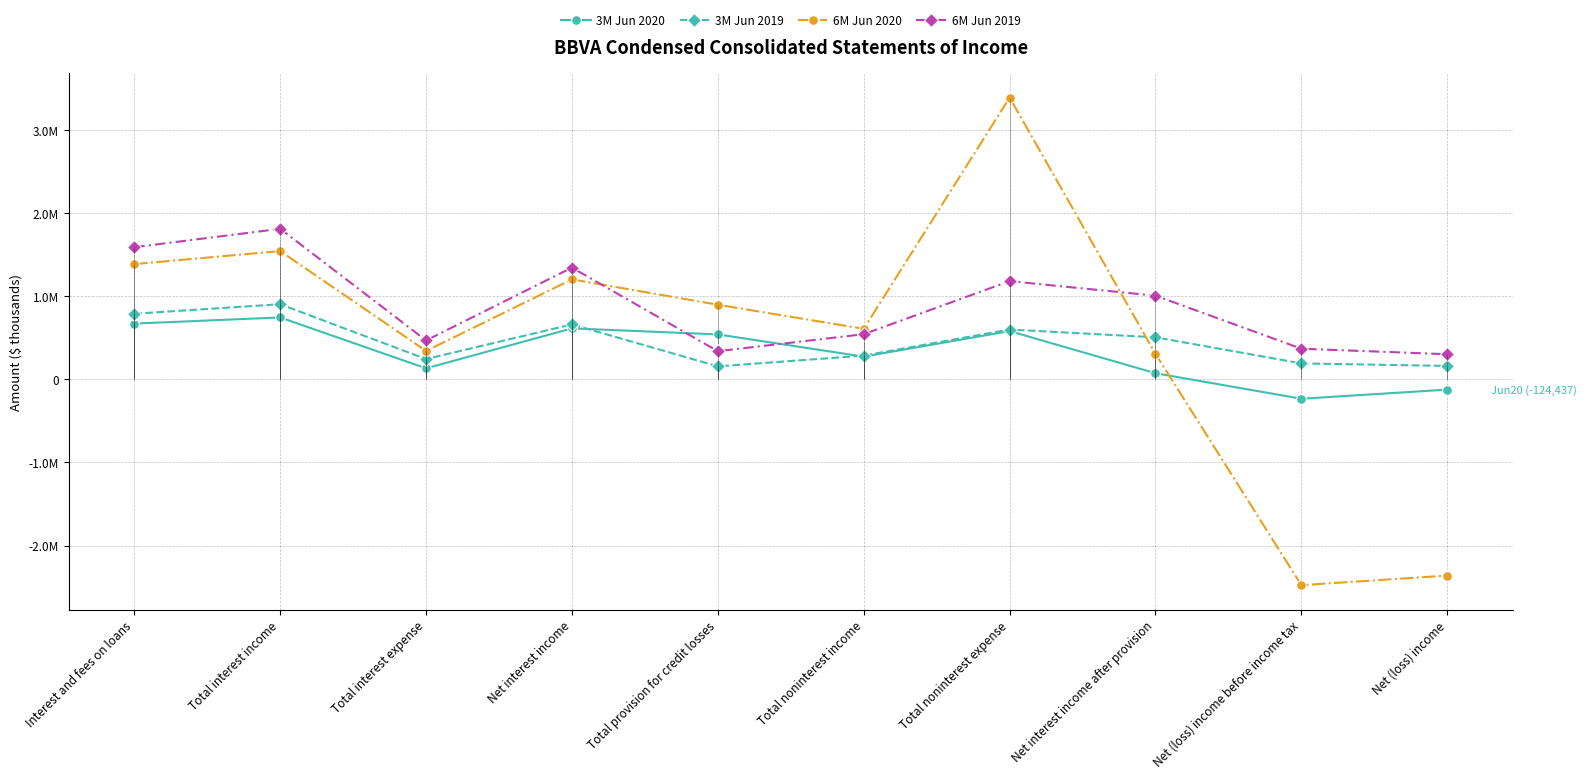

How many values in 3M Jun 2020 are below zero?

2